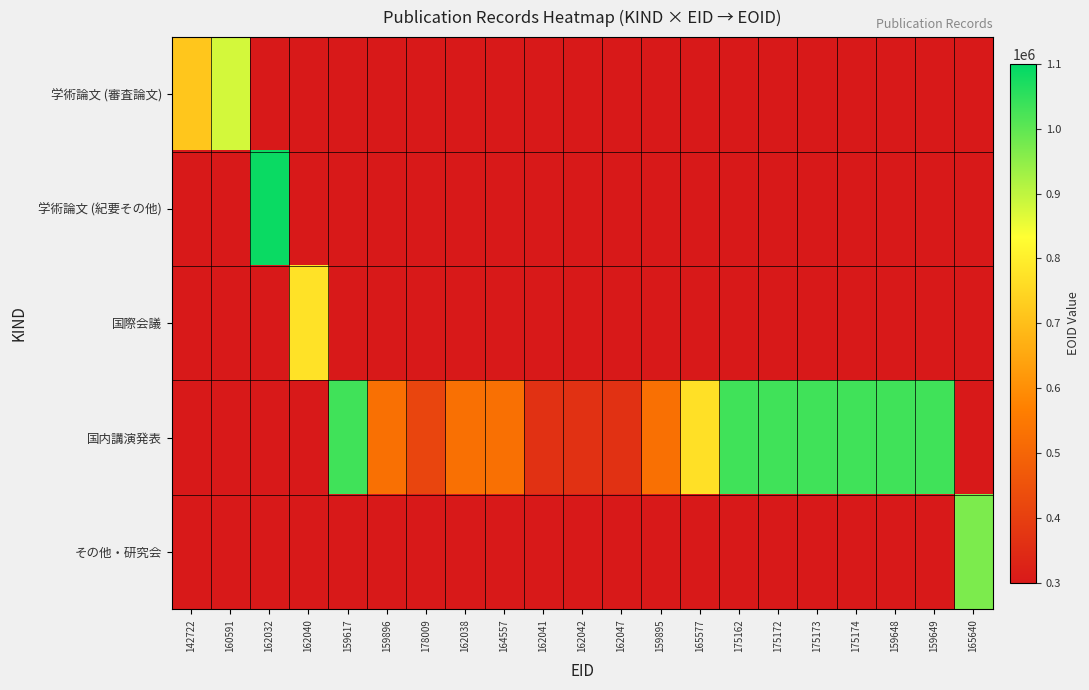

What is the spread (max minus min) of values at 159649?

1031918